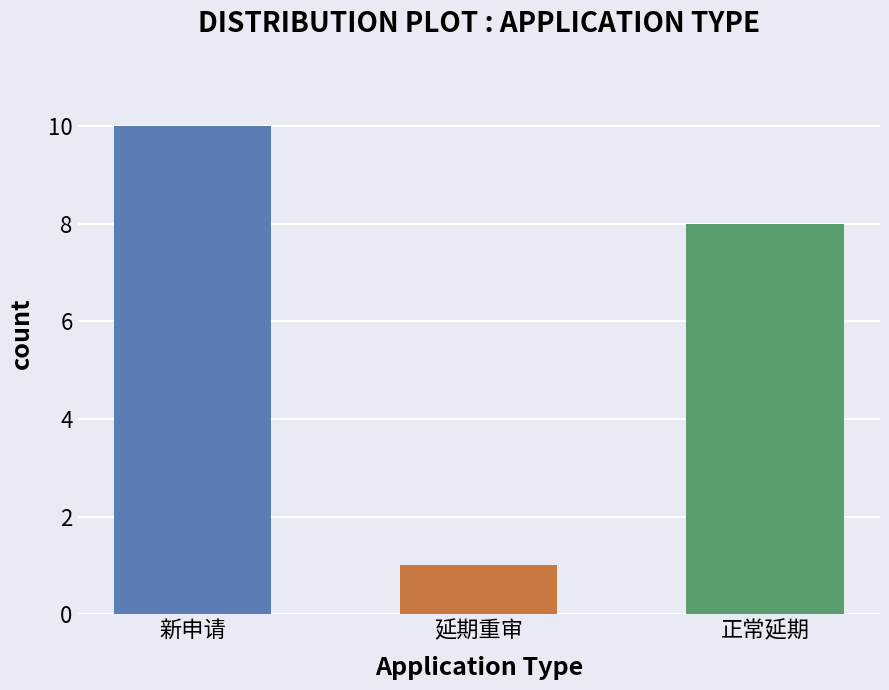

The value at 正常延期 is 8. True or false?

True